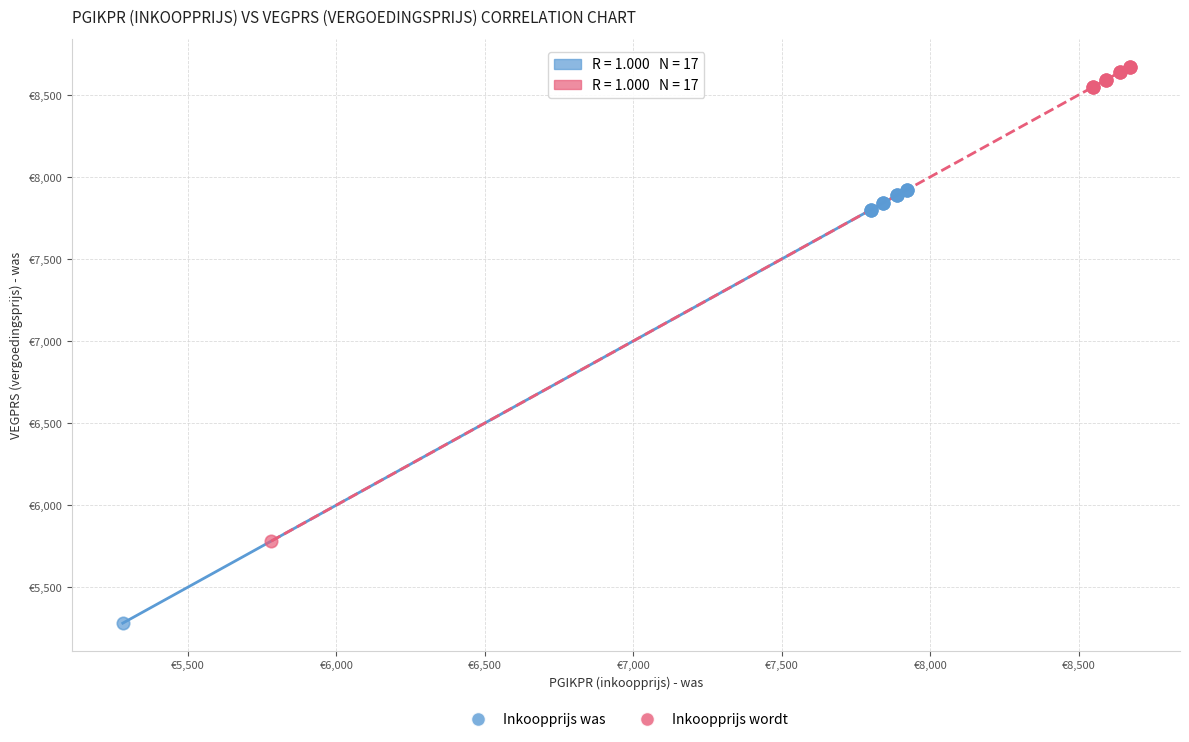

Which series has the largest Y range (max minus min)?

Inkoopprijs wordt